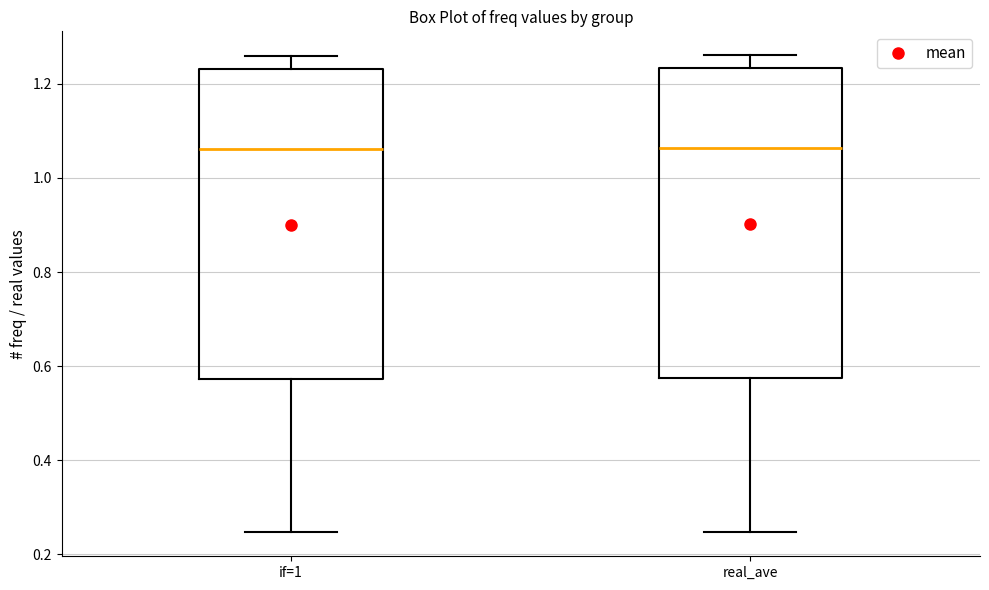

Reading left to right, read every box against the y-axis: the position of its median line, the range the box covers, and the ends of its whiskers. The values are not printed on the chart, so give them approximately, as read against the axis.

if=1: median 1.06, box 0.58 to 1.24, whiskers 0.24 to 1.26
real_ave: median 1.06, box 0.58 to 1.24, whiskers 0.24 to 1.26